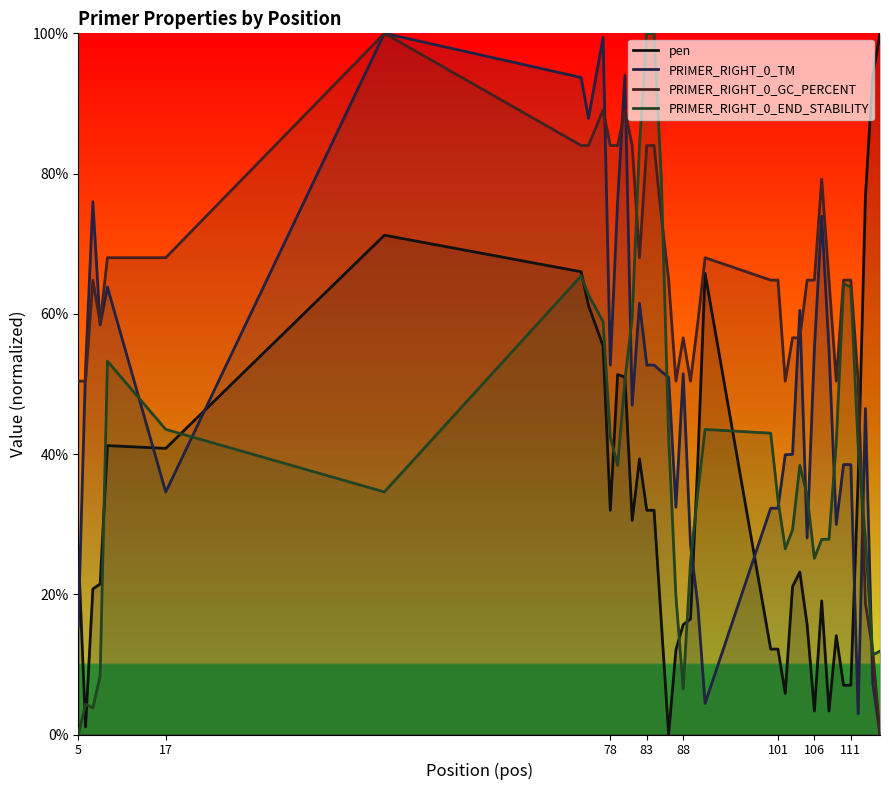

Is it true that PRIMER_RIGHT_0_TM equals 0.0 at 36?

False